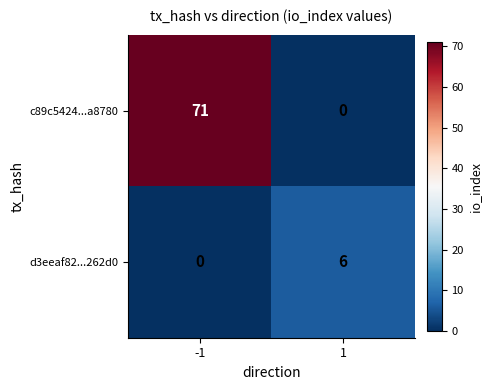

What is the difference between the c89c5424...a8780 values at 1 and -1?

71